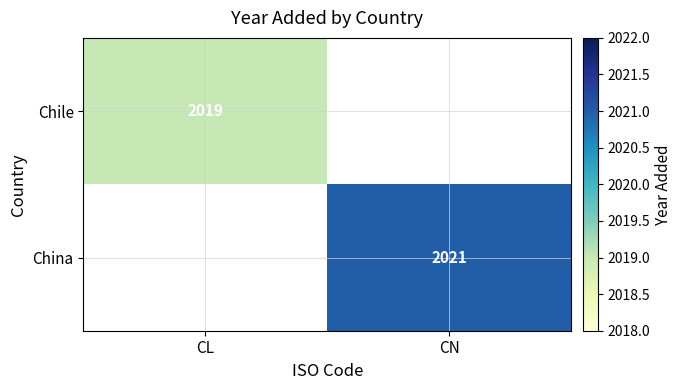

True or false: China has a value of 2860 at CN.

False